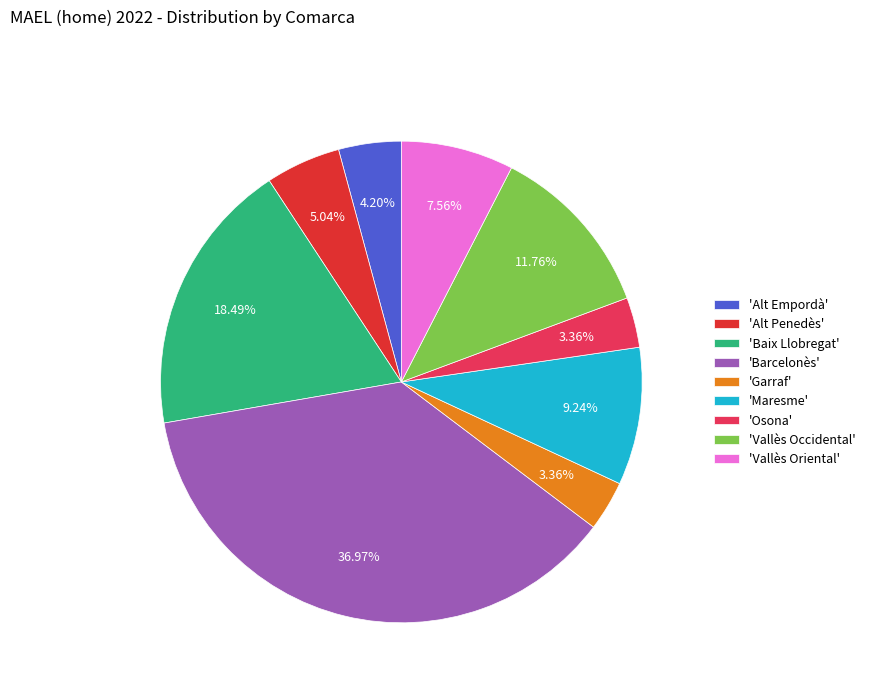

Which slice is the largest?

'Barcelonès'